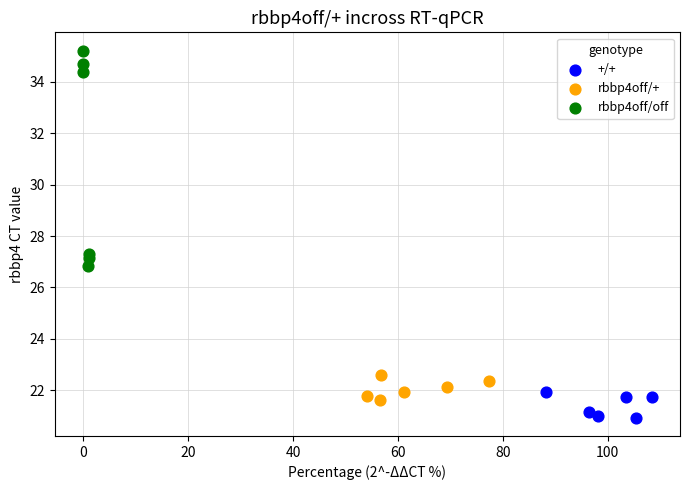

Which series contains the lowest Y value?

+/+